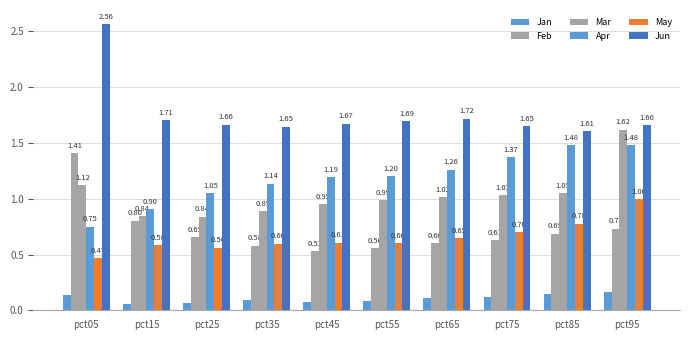

What is the sum of the Jan values at pct15 and pct95?

0.2